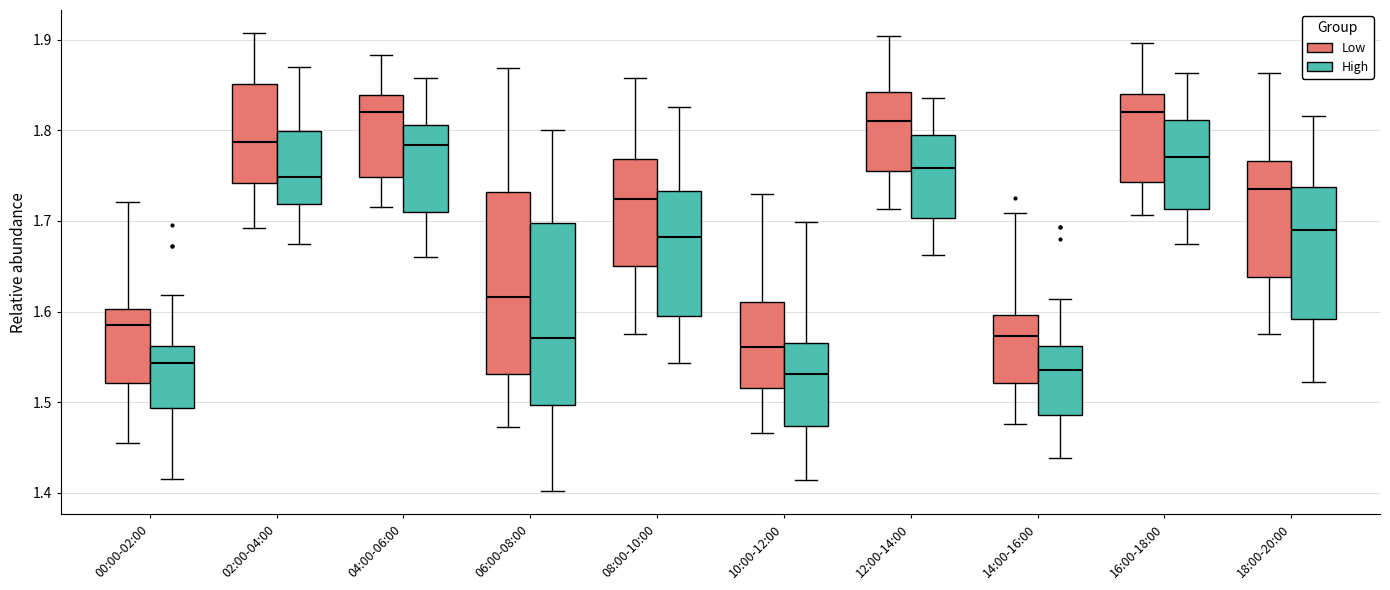

Reading left to right, read every box against the y-axis: the position of its median line, the range the box covers, and the ends of its whiskers. The values are not printed on the chart, so give them approximately, as read against the axis.

00:00-02:00 (Low): median 1.59, box 1.52 to 1.60, whiskers 1.45 to 1.72
00:00-02:00 (High): median 1.54, box 1.49 to 1.56, whiskers 1.42 to 1.62
02:00-04:00 (Low): median 1.79, box 1.74 to 1.85, whiskers 1.69 to 1.91
02:00-04:00 (High): median 1.75, box 1.72 to 1.80, whiskers 1.67 to 1.87
04:00-06:00 (Low): median 1.82, box 1.75 to 1.84, whiskers 1.72 to 1.88
04:00-06:00 (High): median 1.78, box 1.71 to 1.81, whiskers 1.66 to 1.86
06:00-08:00 (Low): median 1.62, box 1.53 to 1.73, whiskers 1.47 to 1.87
06:00-08:00 (High): median 1.57, box 1.50 to 1.70, whiskers 1.40 to 1.80
08:00-10:00 (Low): median 1.72, box 1.65 to 1.77, whiskers 1.58 to 1.86
08:00-10:00 (High): median 1.68, box 1.60 to 1.73, whiskers 1.54 to 1.83
10:00-12:00 (Low): median 1.56, box 1.52 to 1.61, whiskers 1.47 to 1.73
10:00-12:00 (High): median 1.53, box 1.47 to 1.57, whiskers 1.41 to 1.70
12:00-14:00 (Low): median 1.81, box 1.75 to 1.84, whiskers 1.71 to 1.90
12:00-14:00 (High): median 1.76, box 1.70 to 1.79, whiskers 1.66 to 1.84
14:00-16:00 (Low): median 1.57, box 1.52 to 1.60, whiskers 1.48 to 1.71
14:00-16:00 (High): median 1.54, box 1.49 to 1.56, whiskers 1.44 to 1.61
16:00-18:00 (Low): median 1.82, box 1.74 to 1.84, whiskers 1.71 to 1.90
16:00-18:00 (High): median 1.77, box 1.71 to 1.81, whiskers 1.68 to 1.86
18:00-20:00 (Low): median 1.74, box 1.64 to 1.77, whiskers 1.58 to 1.86
18:00-20:00 (High): median 1.69, box 1.59 to 1.74, whiskers 1.52 to 1.82